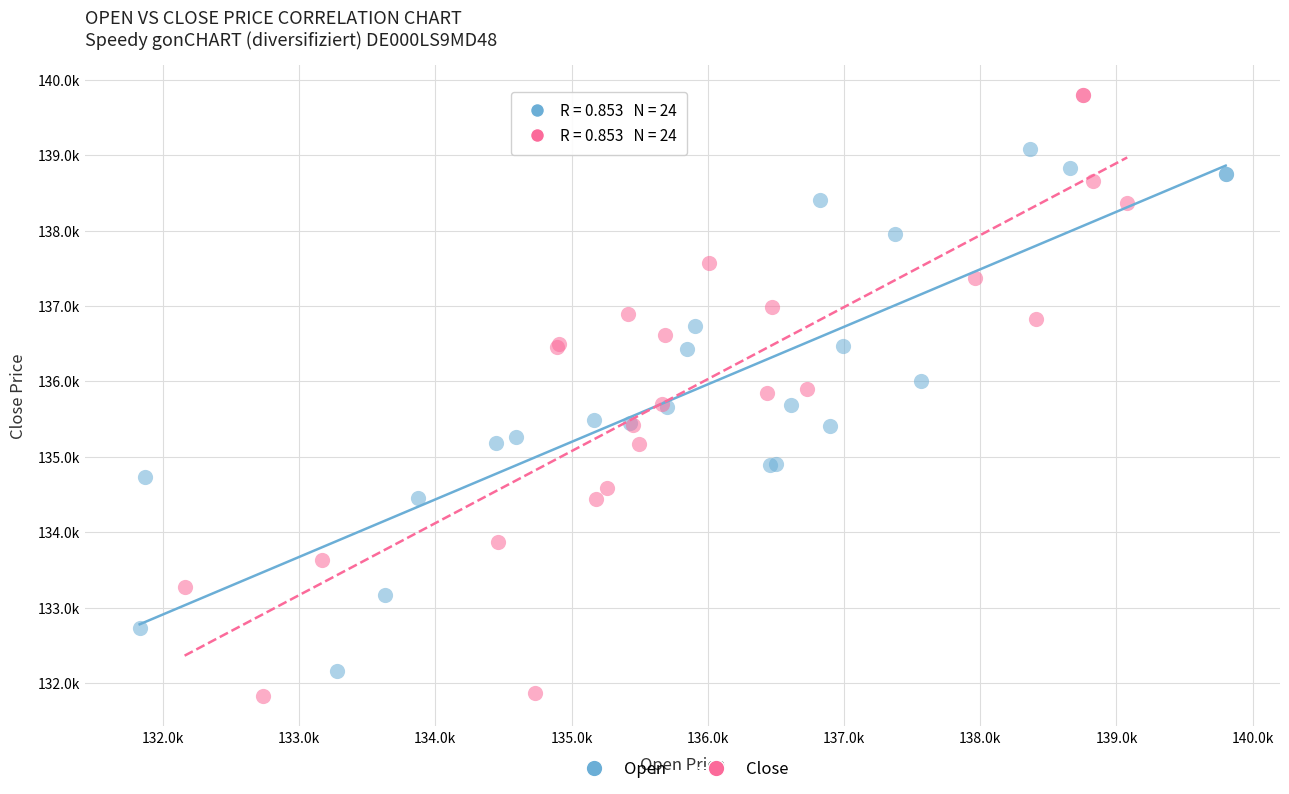

Which series contains the lowest Y value?

Close